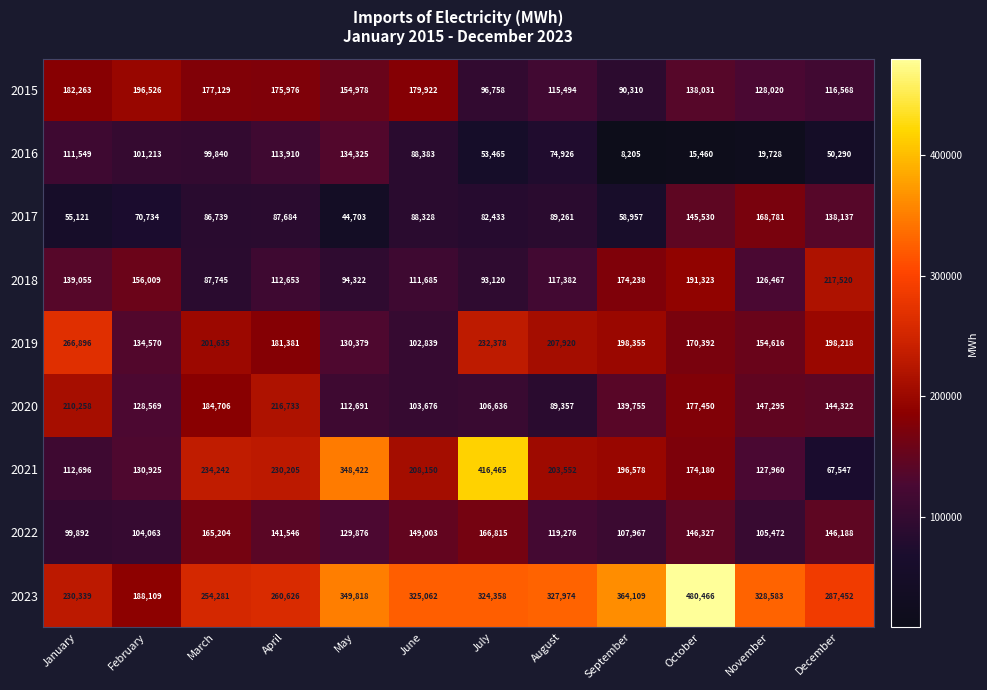

What is the sum of all 2016 values?

871294